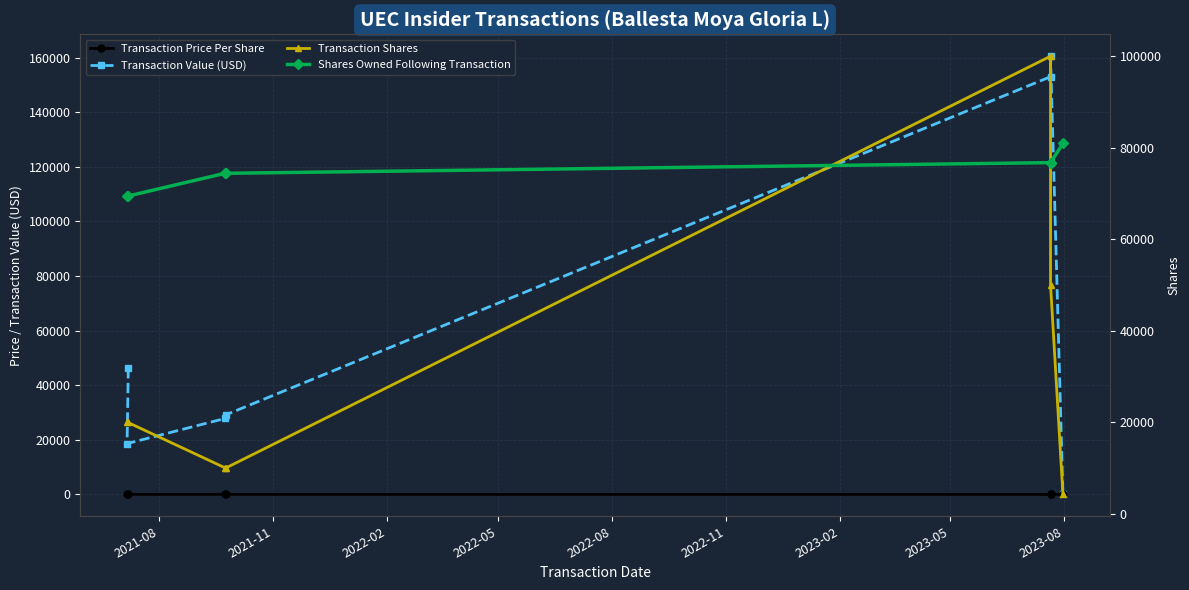

Count the number of categories in the chart.

7